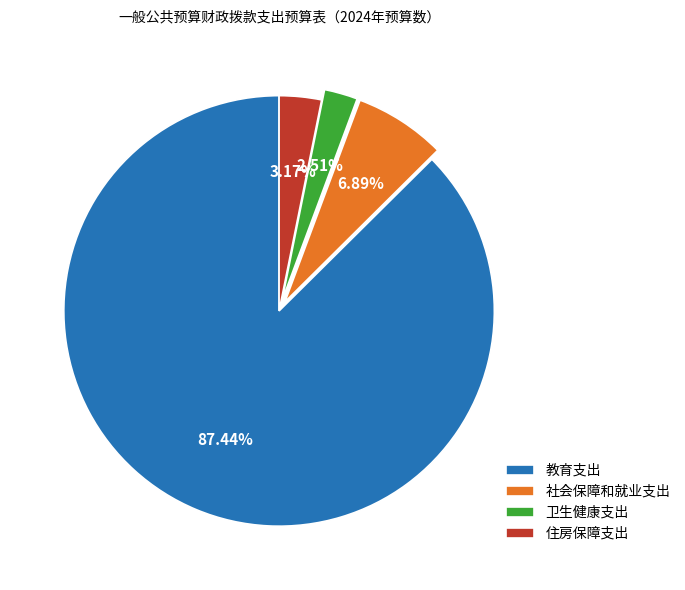

Combined, what portion of the pie is 住房保障支出 and 卫生健康支出?

5.7%